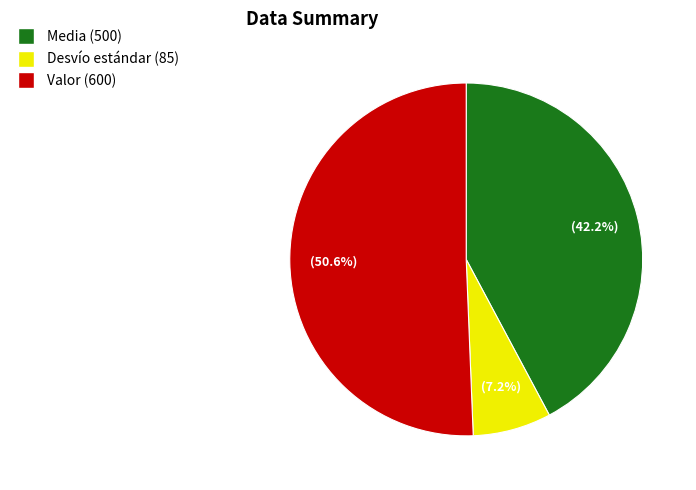

Does any single category account for the majority?

Yes